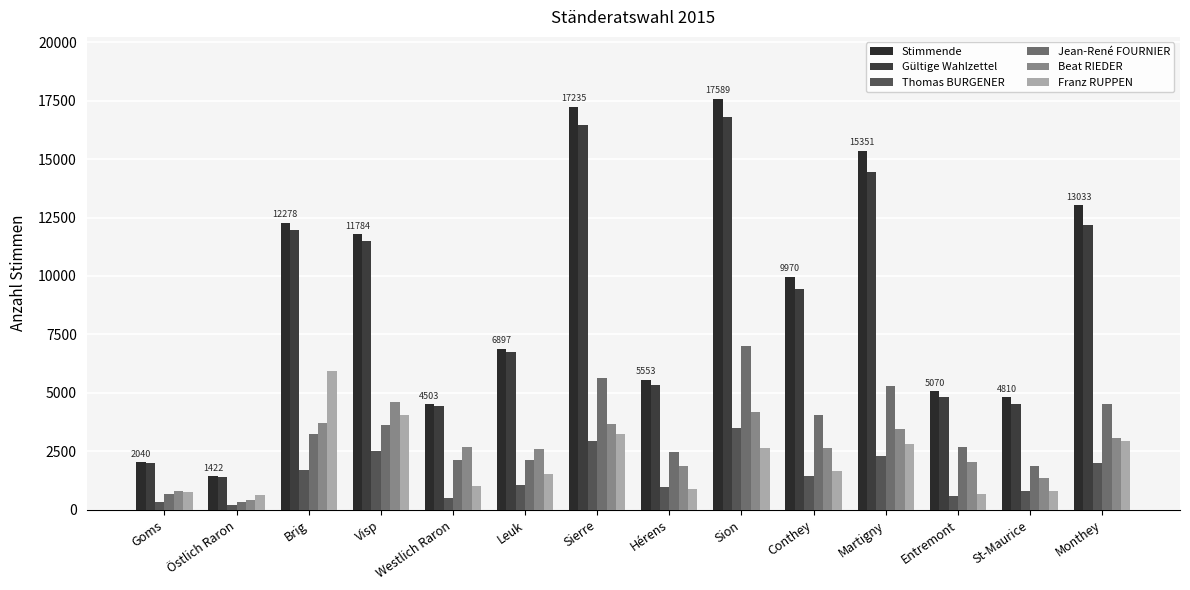

What position from the left is Entremont?

12